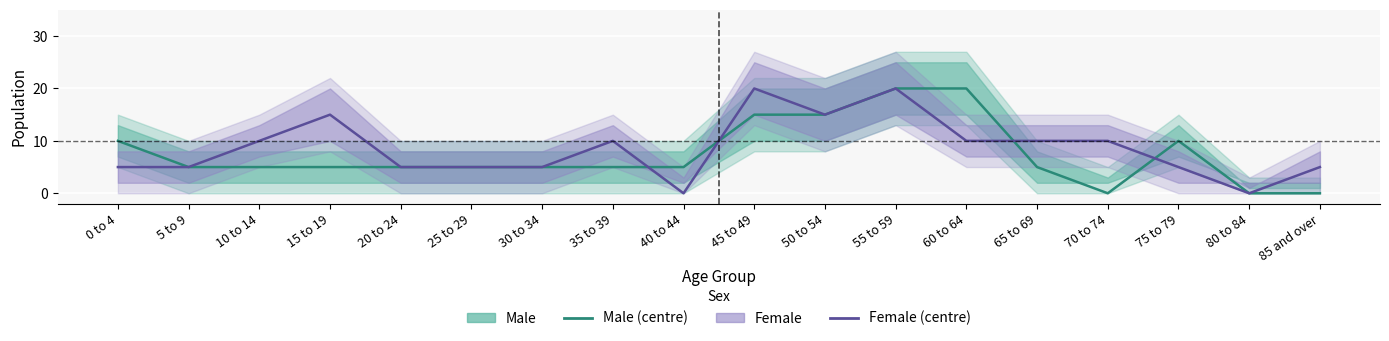

At how many categories does at least one series exceed 12?

5